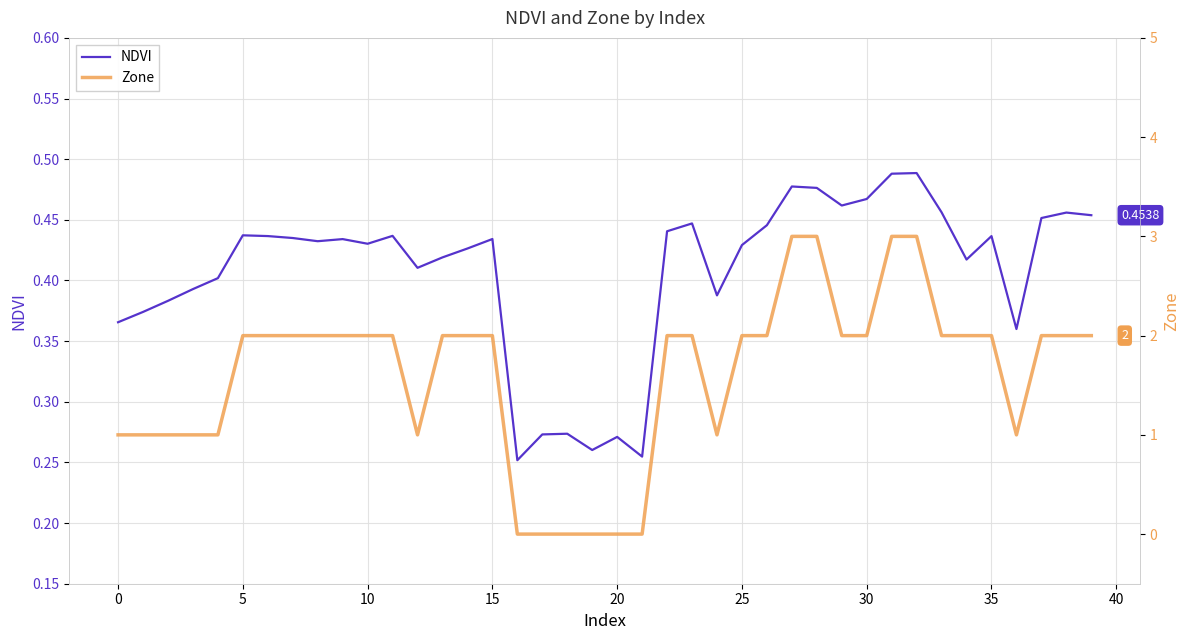

The Zone series shows 0.9 at 13. True or false?

False